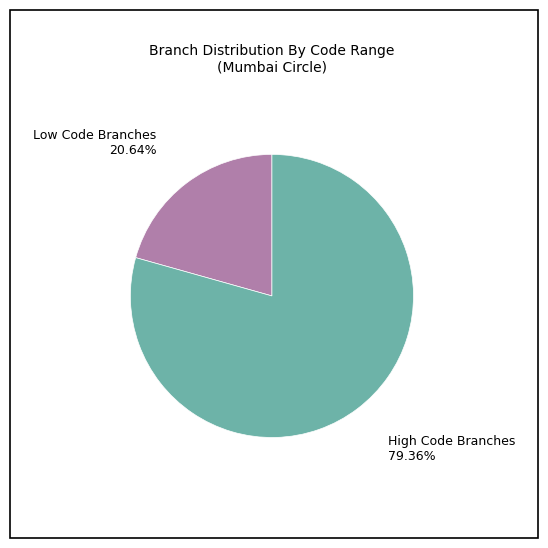

What is the ratio of the value at Low Code Branches to the value at High Code Branches?

0.3